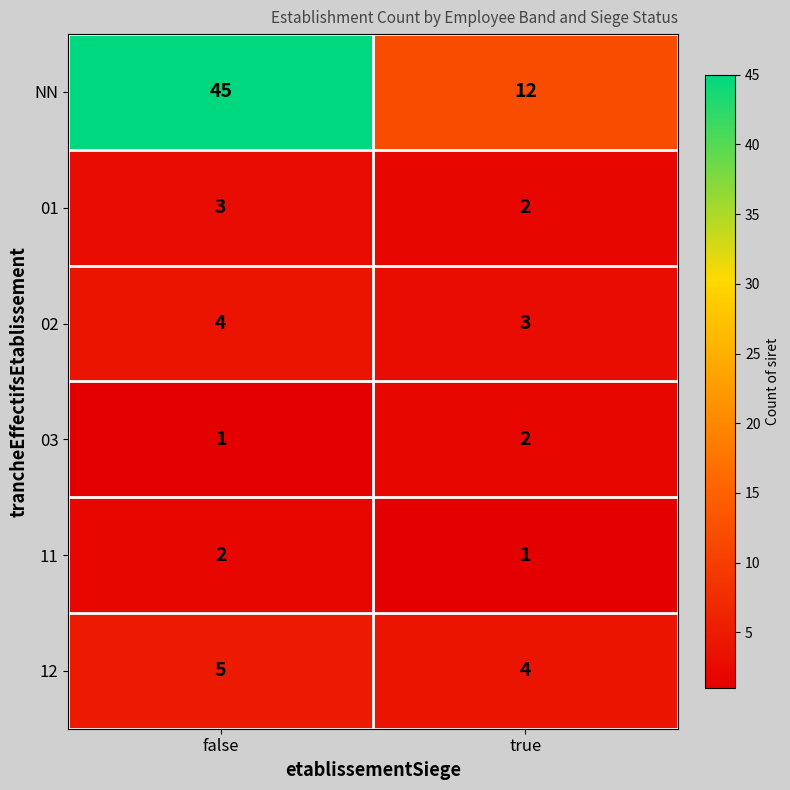

Which category has the lowest value in the 03 series?

false